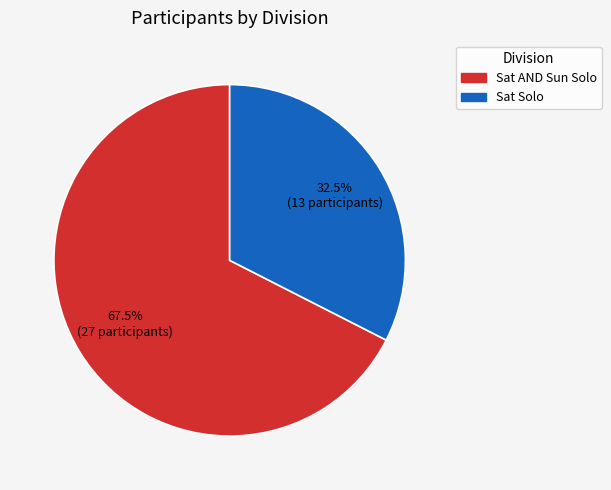

Is it true that Sat Solo is 47% of the pie?

False